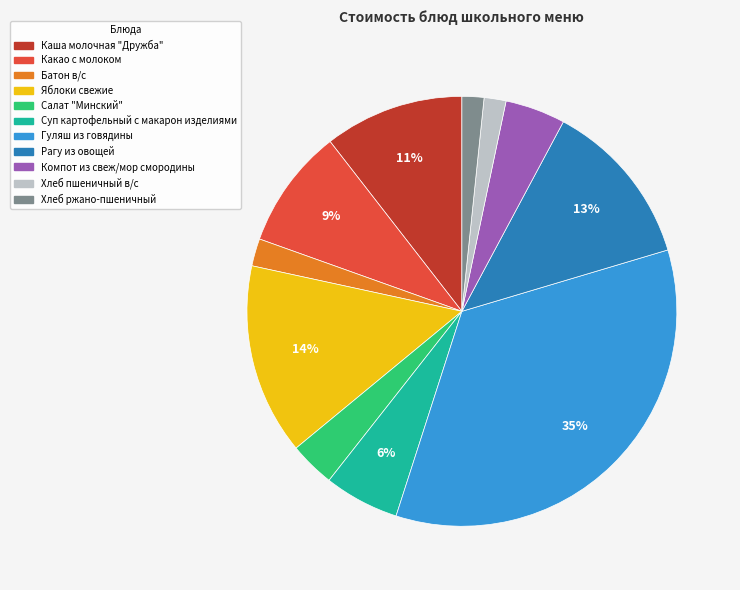

Is it true that Какао с молоком is 9% of the pie?

True